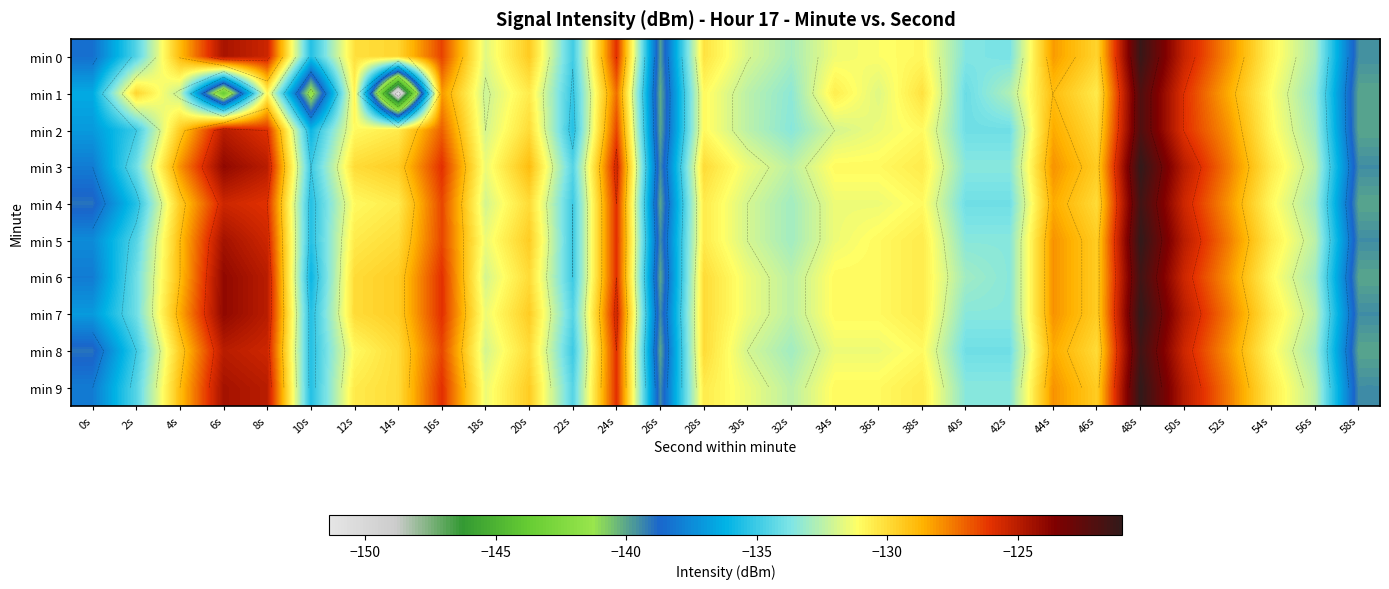

What is the smallest value displayed?

-151.4